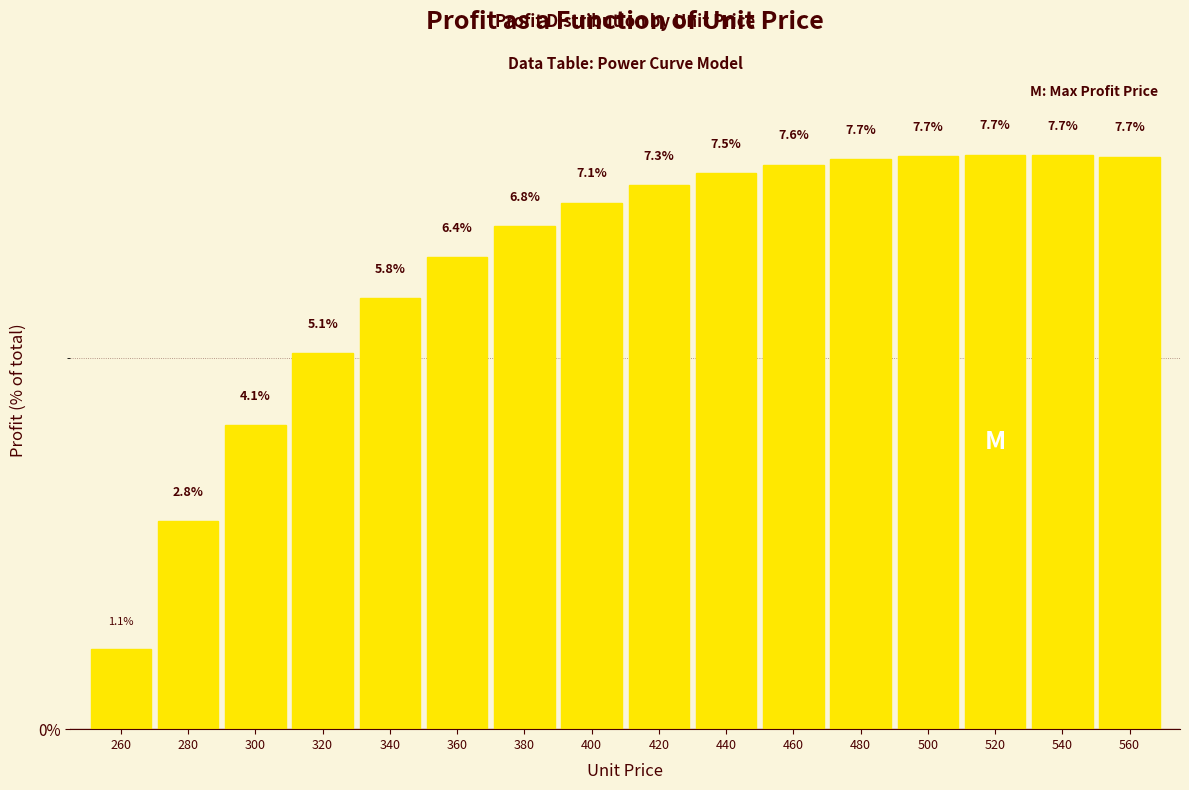

Reading left to right, extract all data points from this chart.

260=1.1	280=2.8	300=4.1	320=5.1	340=5.8	360=6.4	380=6.8	400=7.1	420=7.3	440=7.5	460=7.6	480=7.7	500=7.7	520=7.7	540=7.7	560=7.7